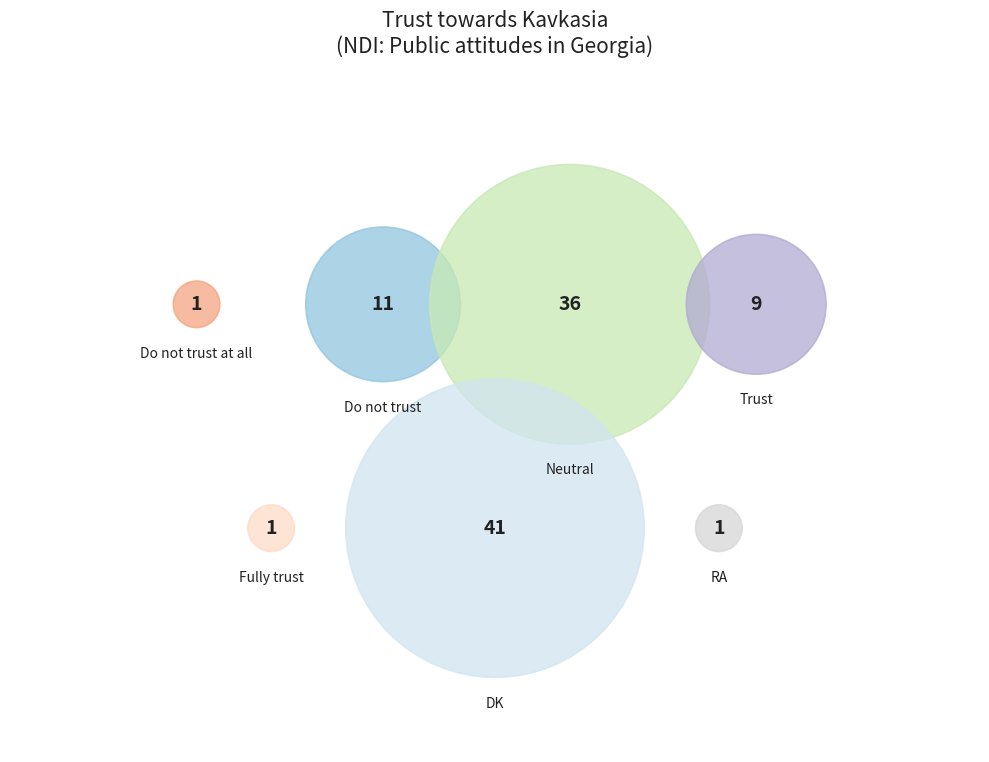

What is the change in value from Trust to Fully trust?

-8